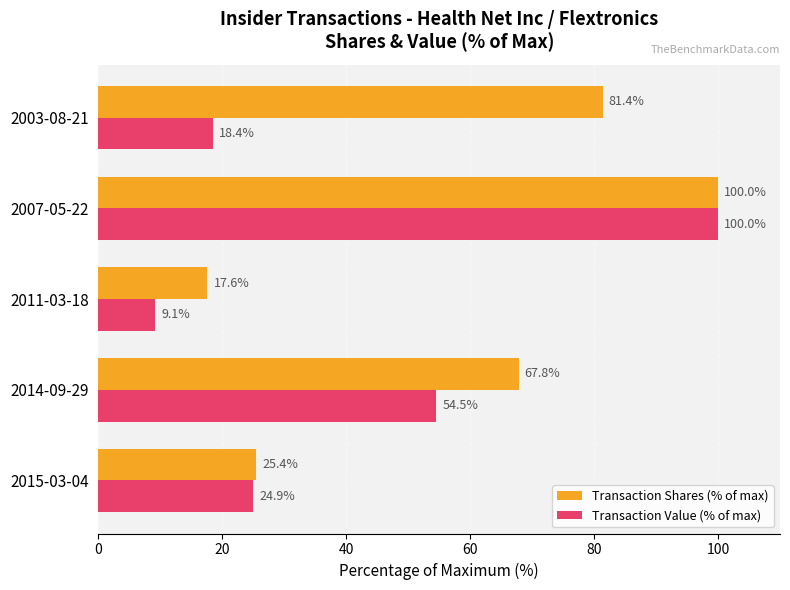

At which label is Transaction Value (% of max) closest to 54?

2014-09-29